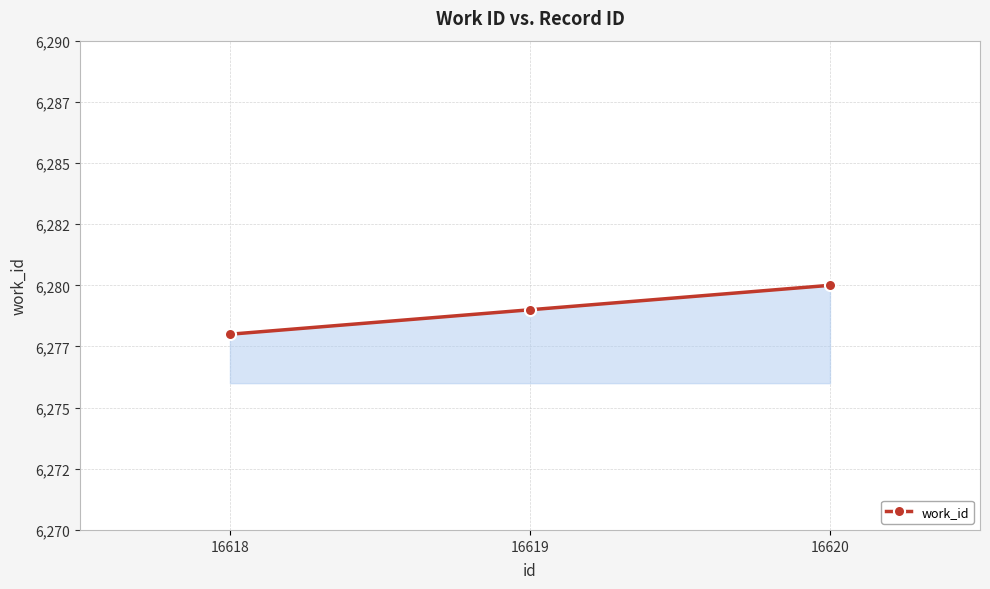

How many values are between 6278 and 6280?

3